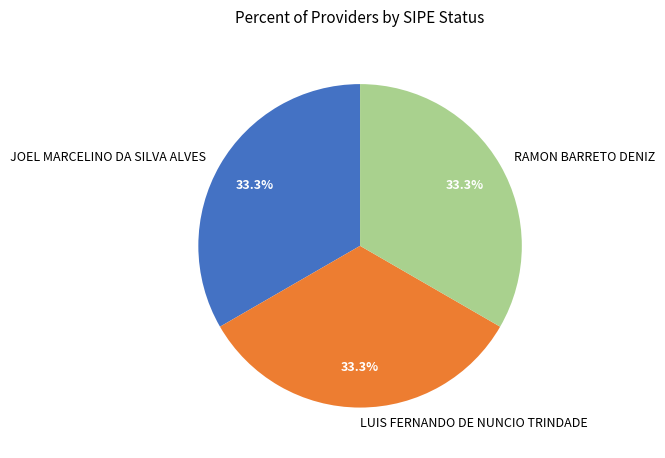

Is there any slice that represents more than half of the pie?

No